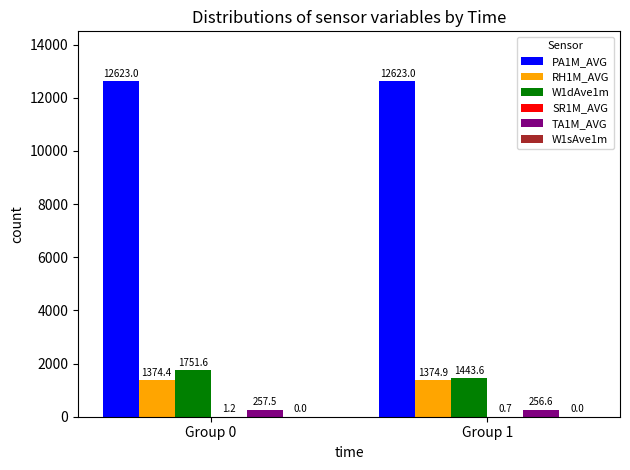

Is it true that W1dAve1m equals 1443.6 at Group 1?

True